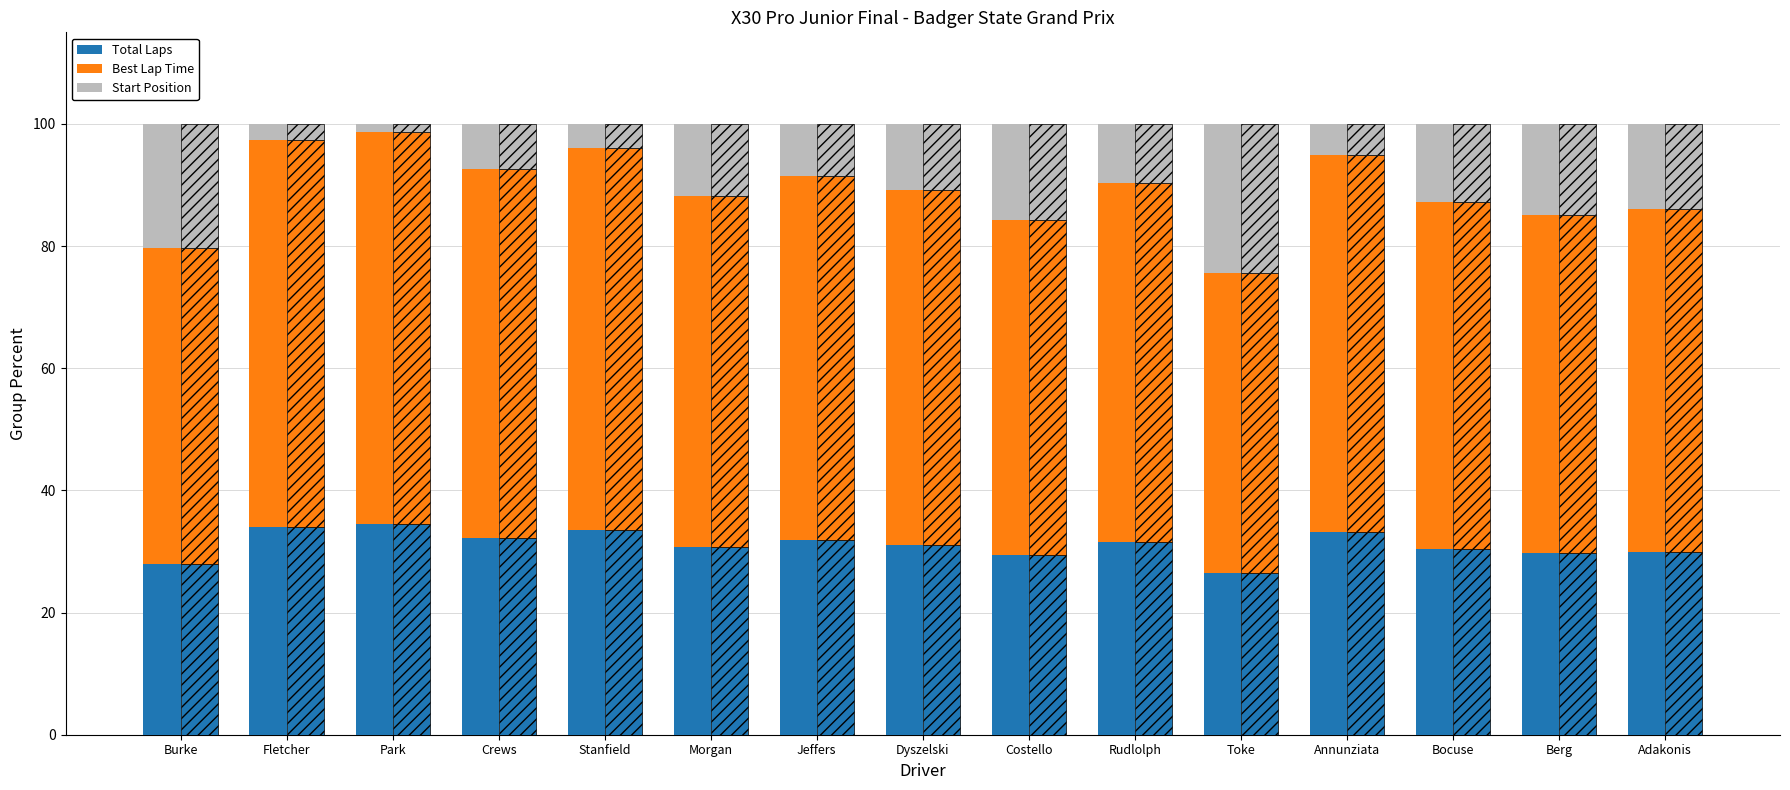

At which category is the sum across all series the highest?

Jeffers